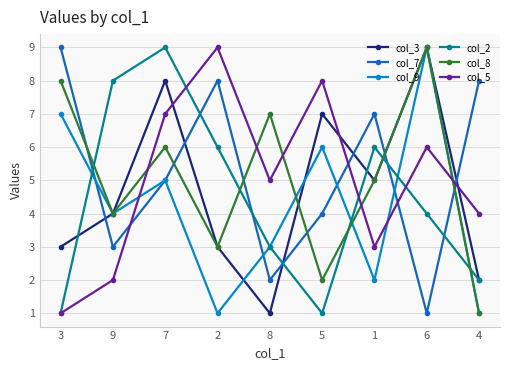

What are all the series names shown in the legend?

col_3, col_7, col_9, col_2, col_8, col_5